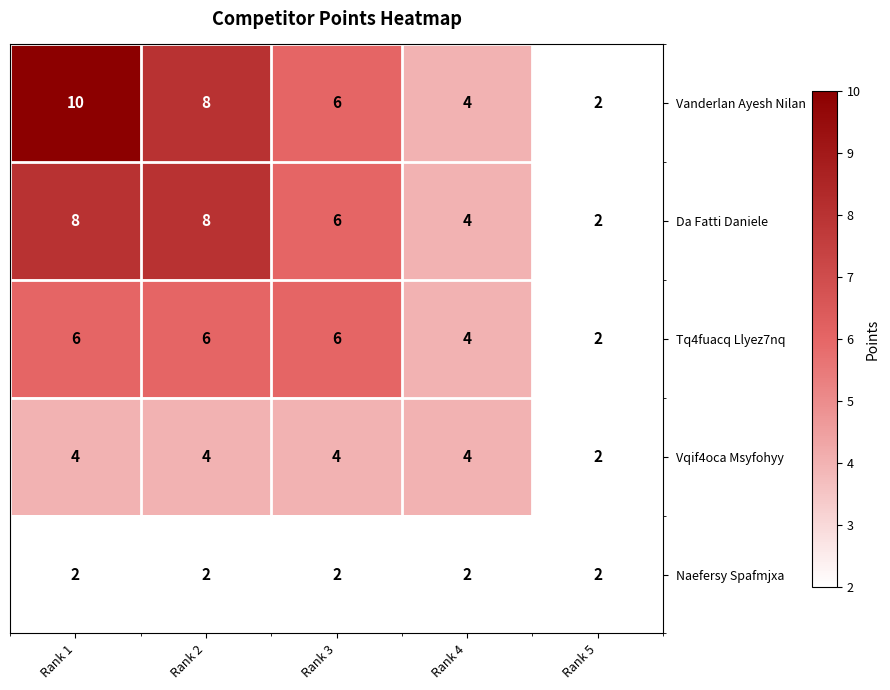

Which label corresponds to the largest value in the chart?

Rank 1